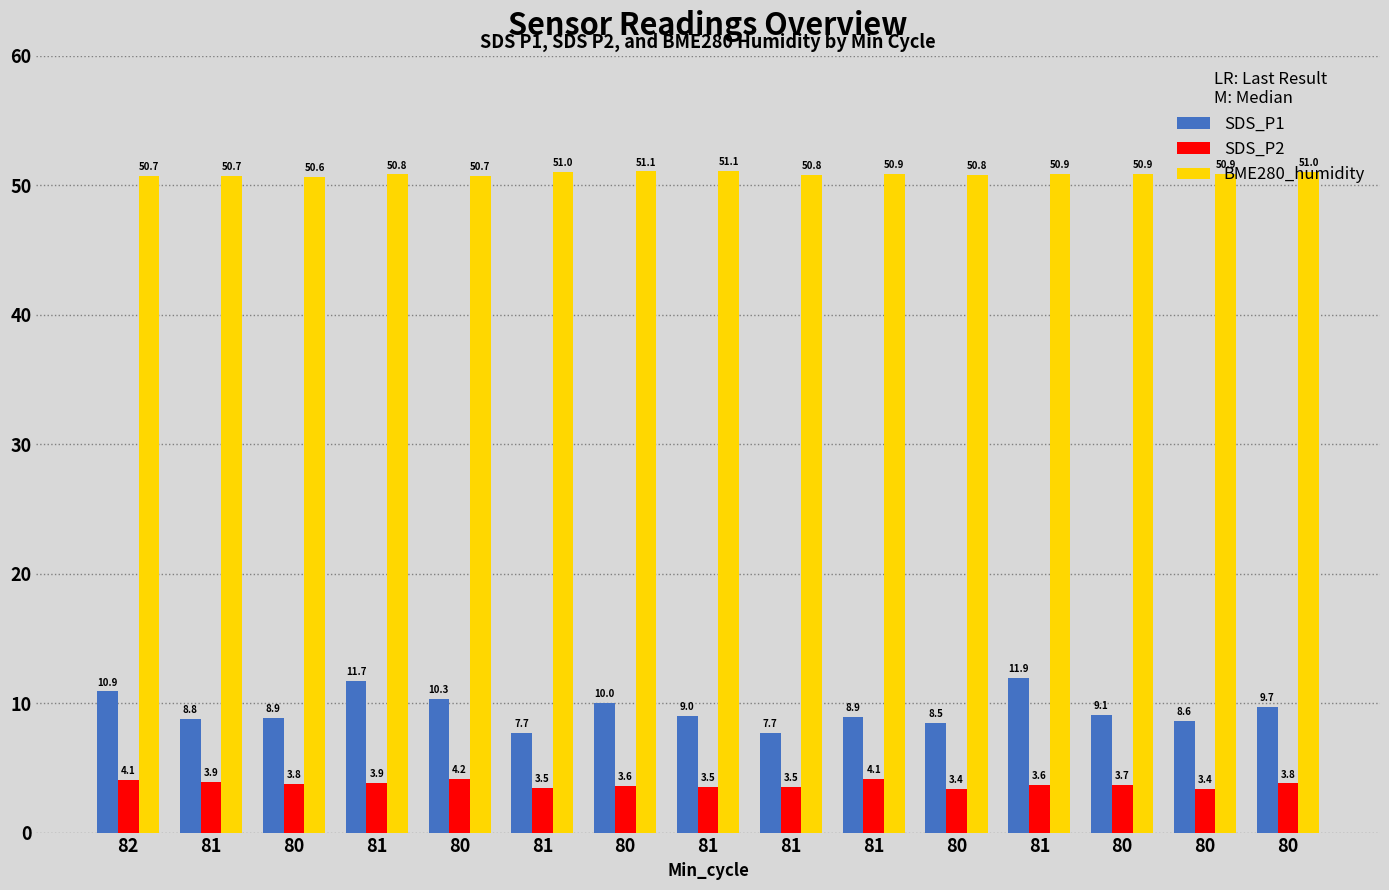

What is the highest value of the SDS_P2 series?

4.2